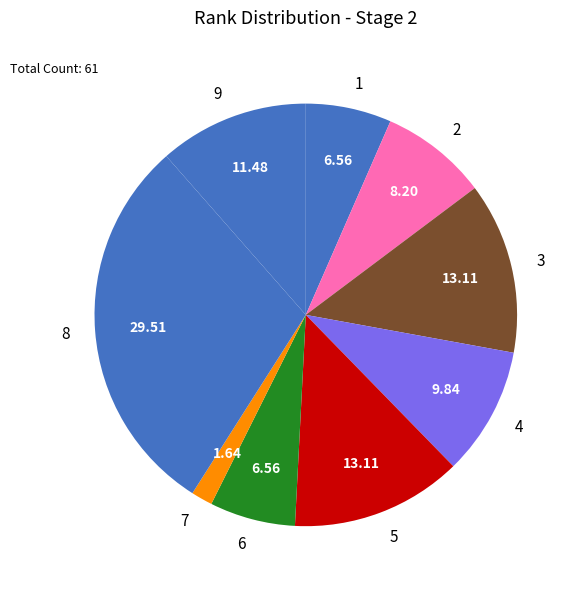

Does 3 represent more than half of the total?

No